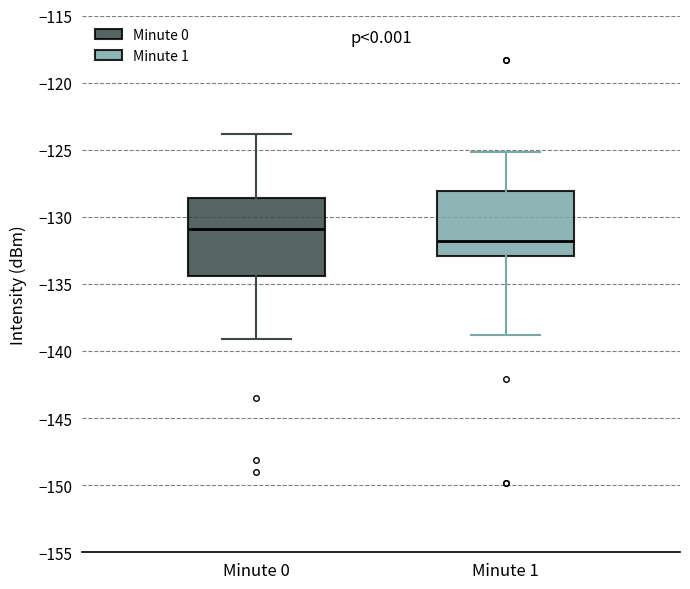

Reading left to right, transcribe this box plot: for each box, give where its median line is, the range the box spans, and where its two whiskers end, as read against the y-axis. The values are not printed on the chart, so give them approximately, as read against the axis.

Minute 0: median -131.0, box -134.5 to -128.5, whiskers -139.0 to -124.0
Minute 1: median -132.0, box -133.0 to -128.0, whiskers -139.0 to -125.0